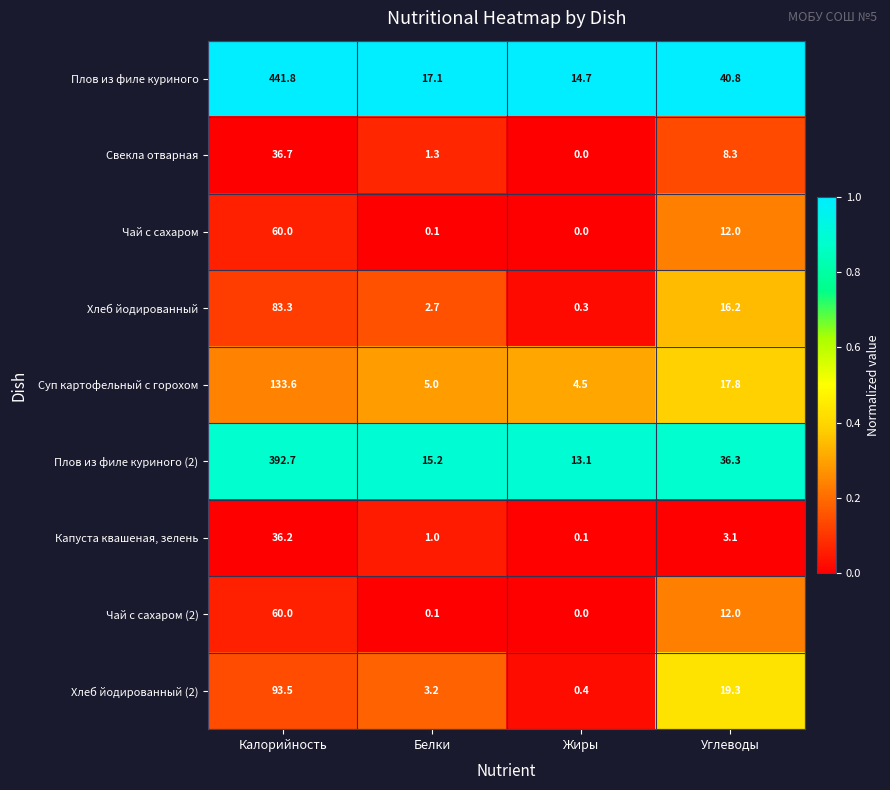

At which category does the chart reach its minimum across all series?

Жиры